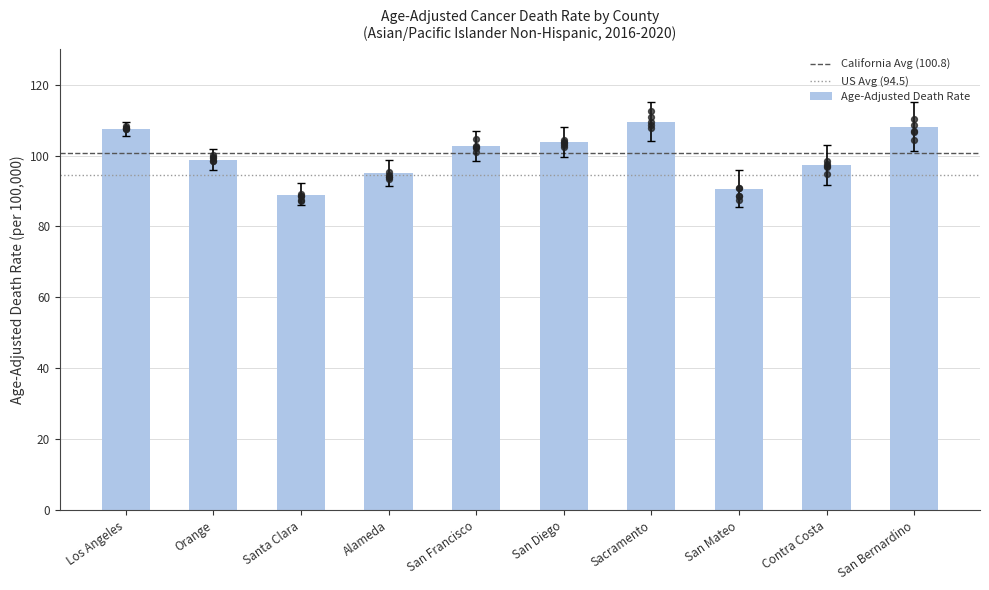

Which series contains the lowest Y value?

Lower CI (Rate)